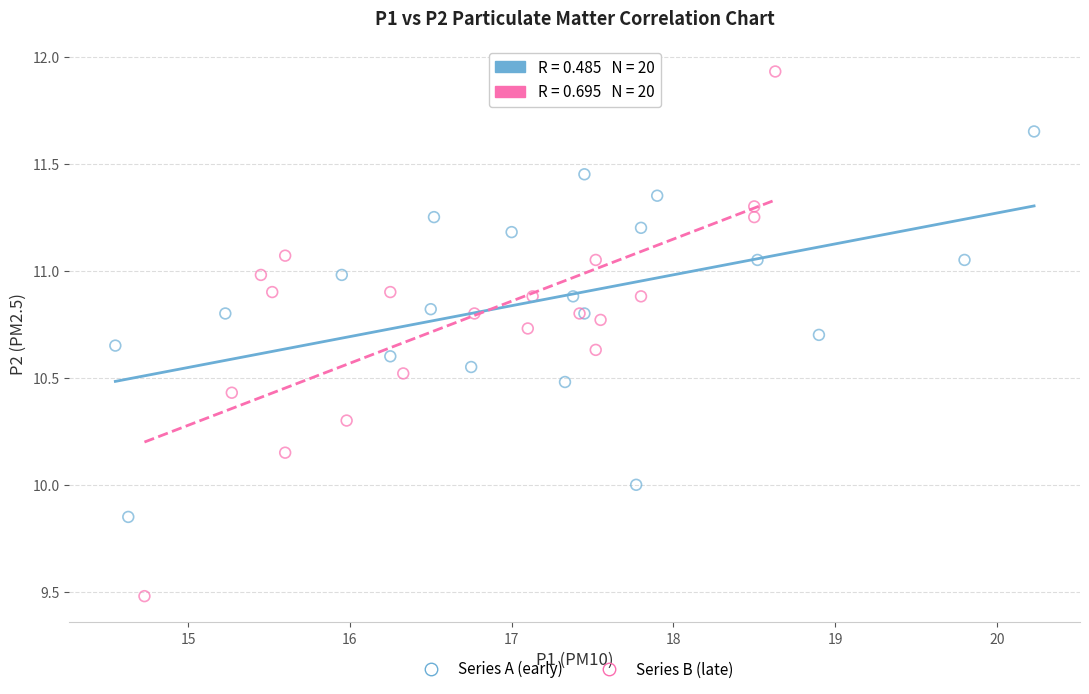

Which series has the largest Y range (max minus min)?

Series B (late)